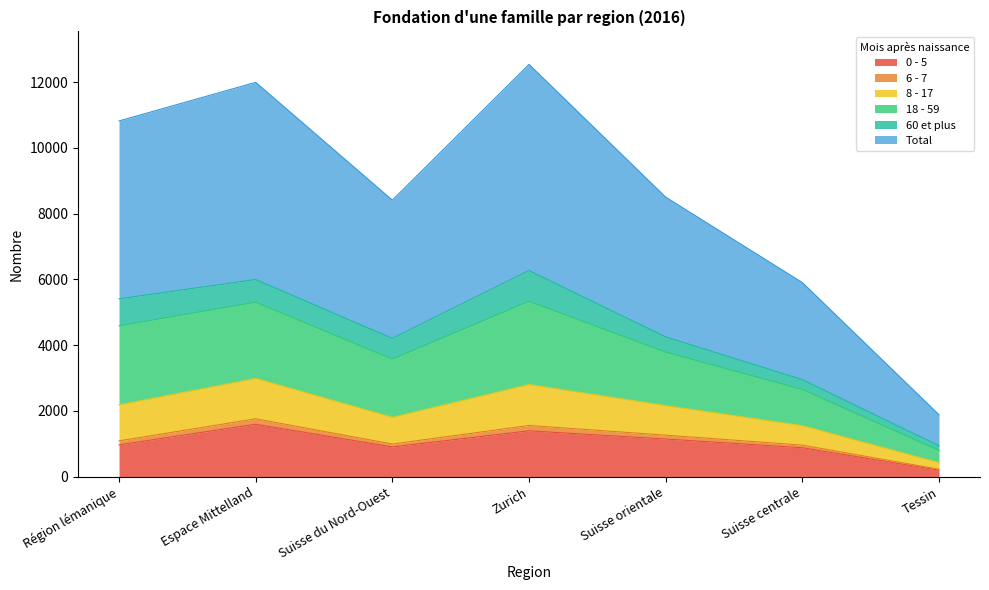

True or false: 6 - 7 and 0 - 5 intersect in this chart.

False